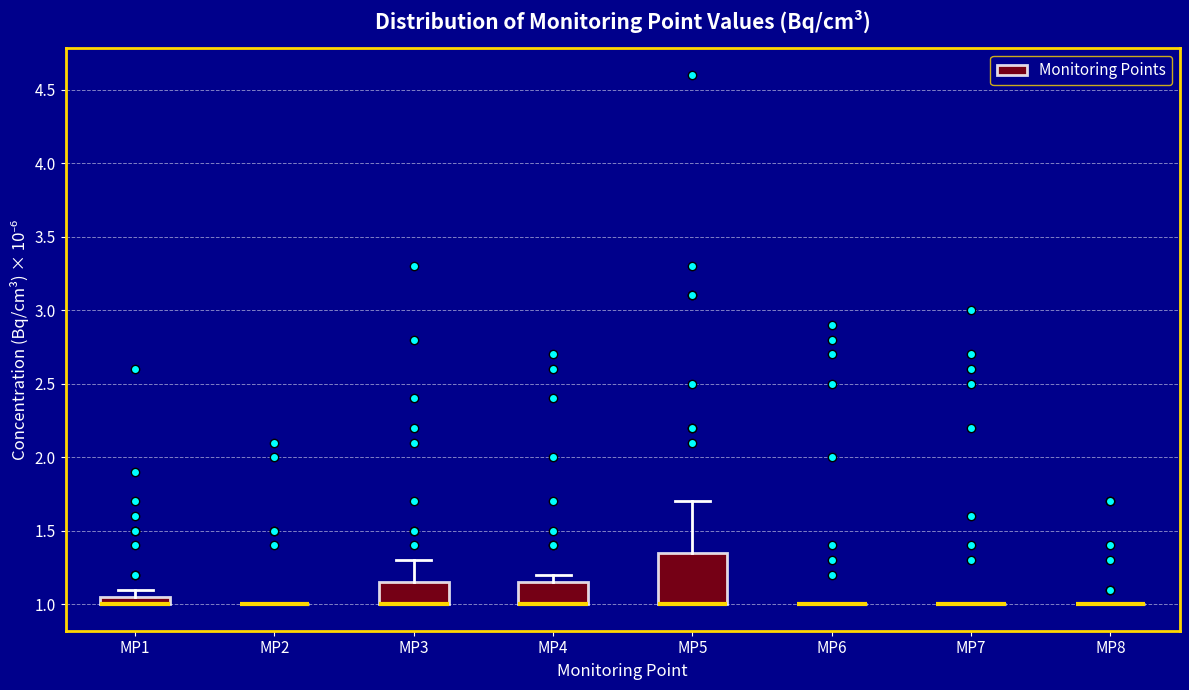

Where does the upper whisker of the box for MP5 end on the y-axis? The values are not printed on the chart, so give them approximately, as read against the axis.

1.70